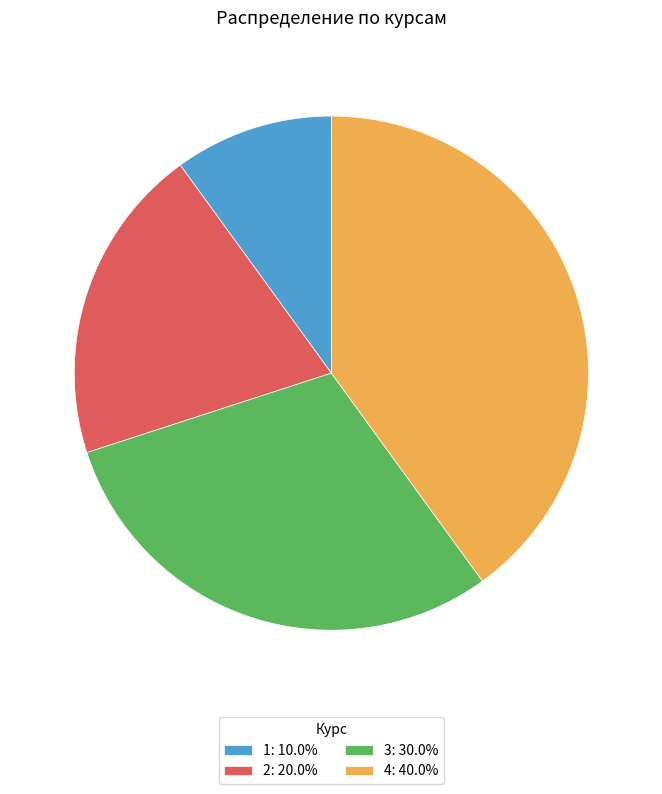

Combined, do 2: 20.0% and 4: 40.0% account for over 50%?

Yes